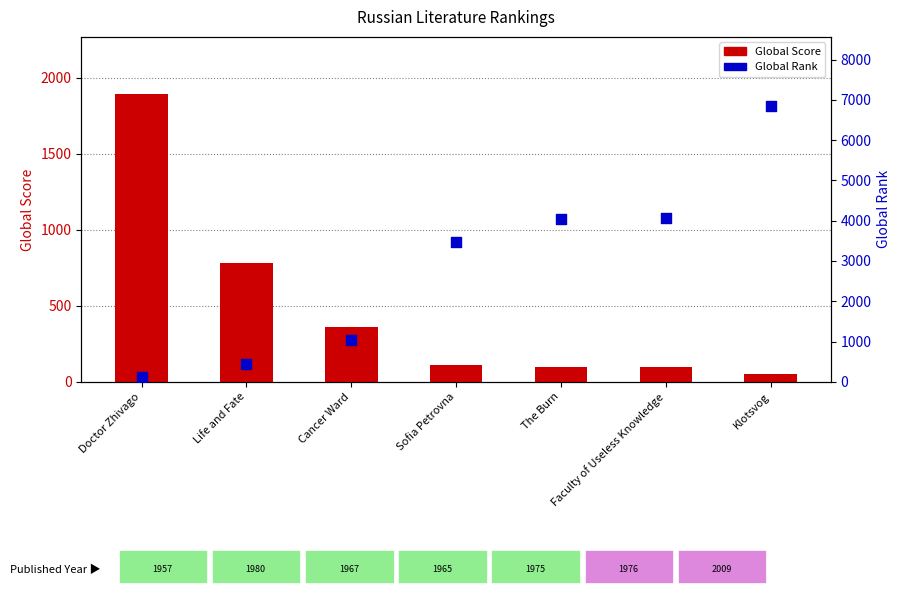

At how many categories does at least one series exceed 5529?

1